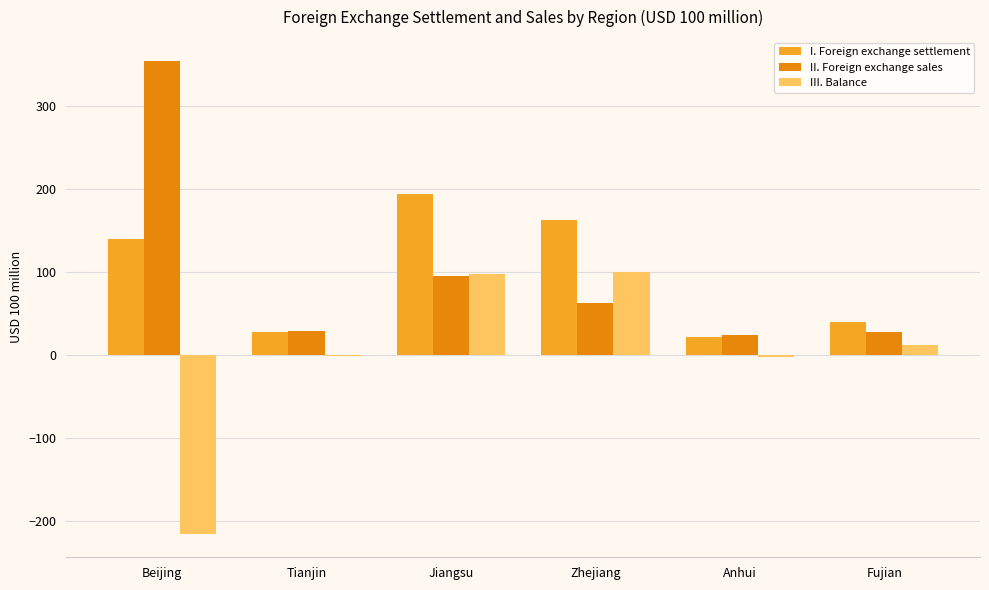

What is the sum of all II. Foreign exchange sales values?

592.7